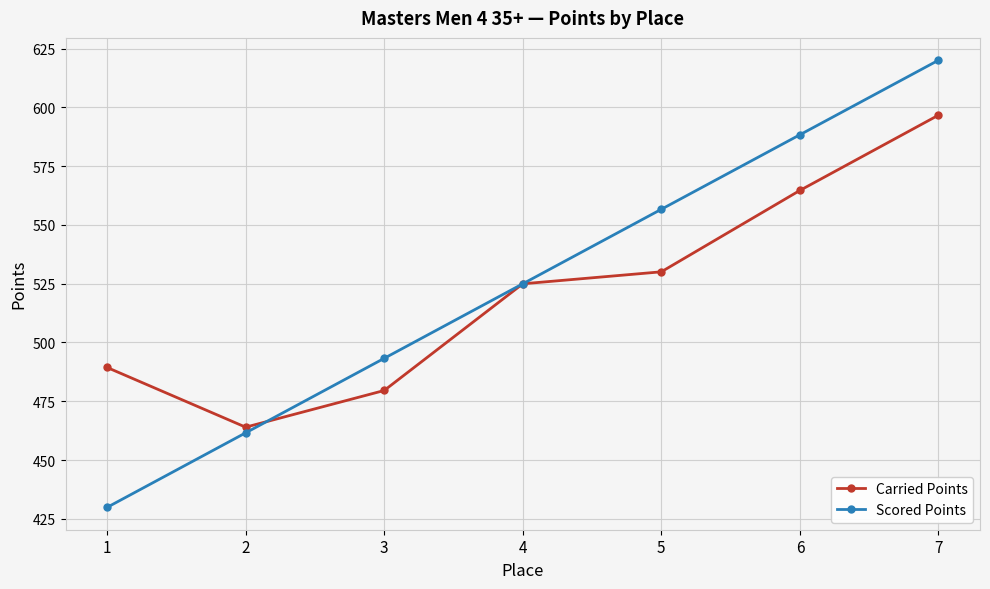

Read the Carried Points value at 4.

524.9